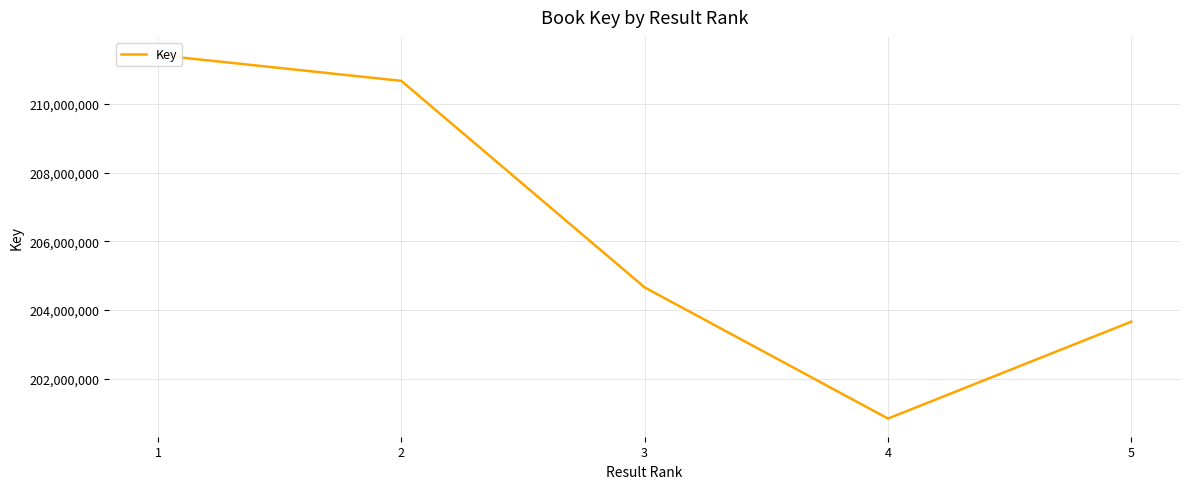

True or false: the data shows 211414901 at 1.

True